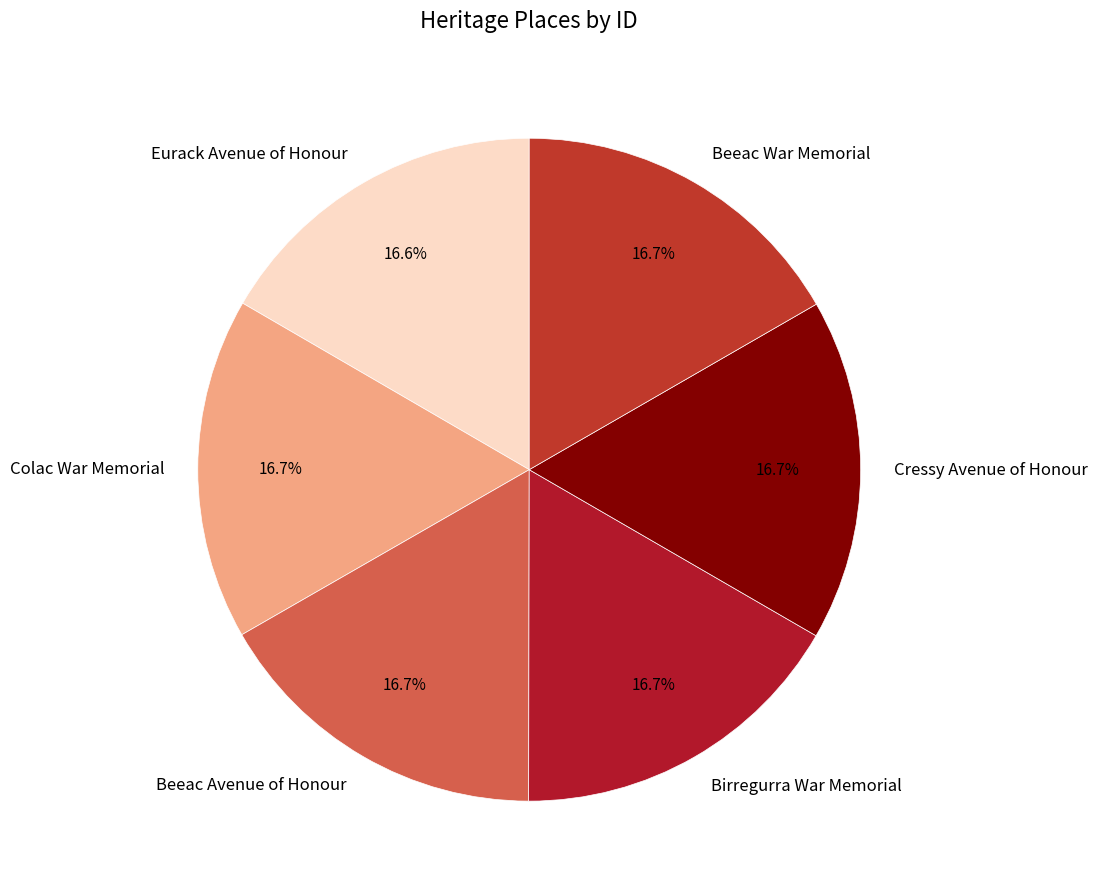

How many slices are in this pie chart?

6